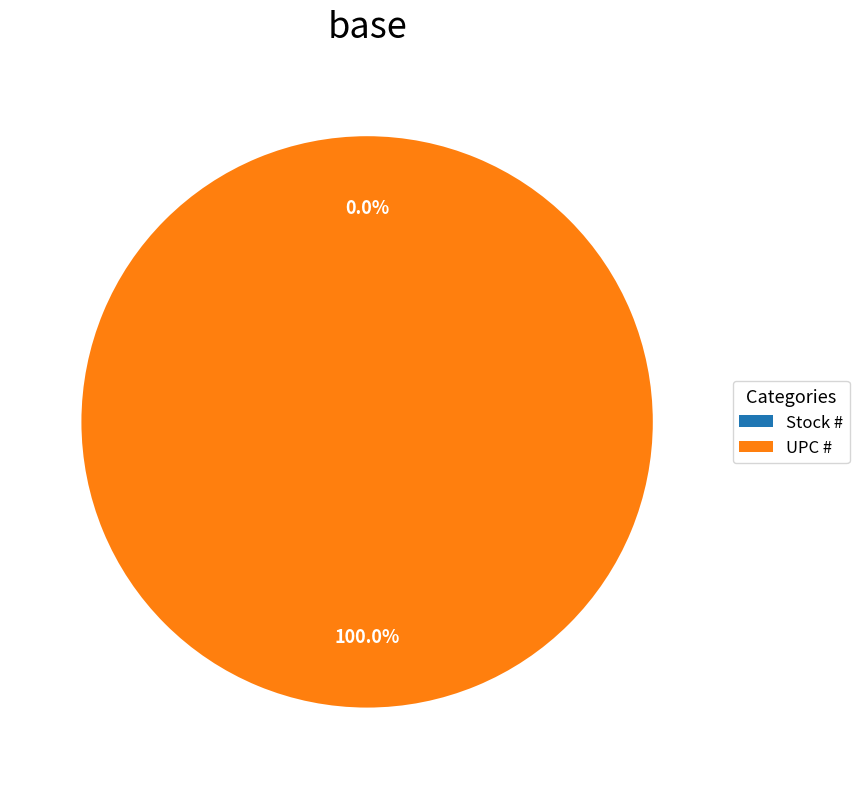

Count the number of slices in the pie.

2